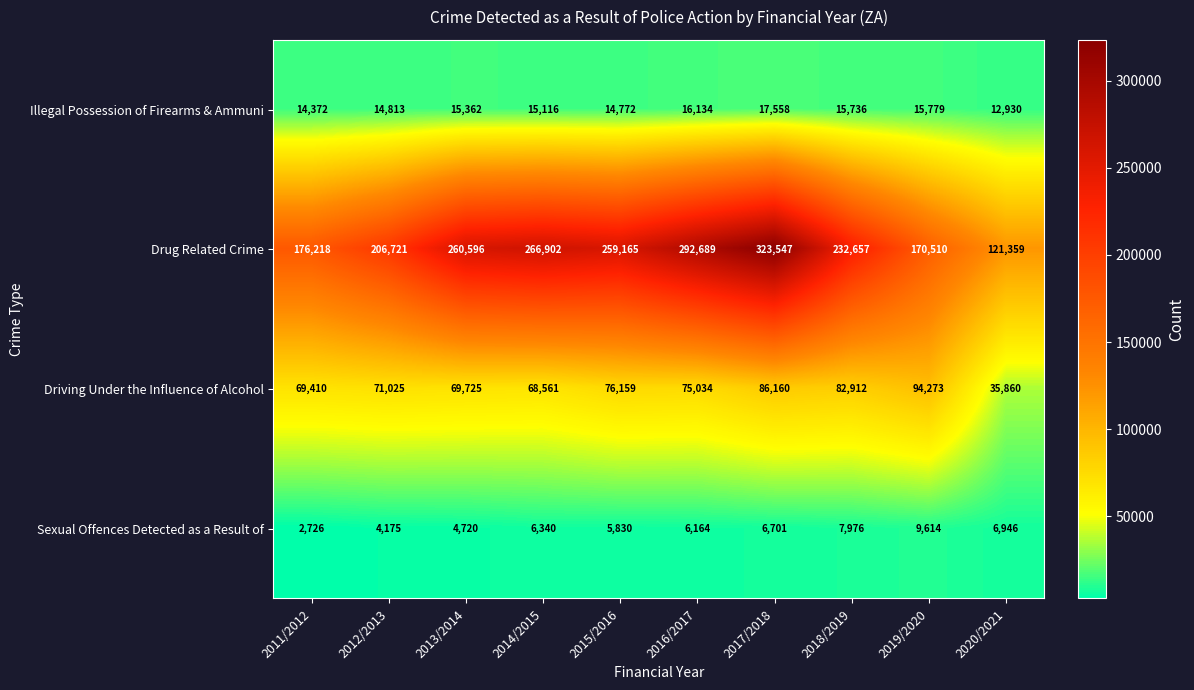

Read the Sexual Offences Detected as a Result of value at 2012/2013, to the nearest 50.

4200